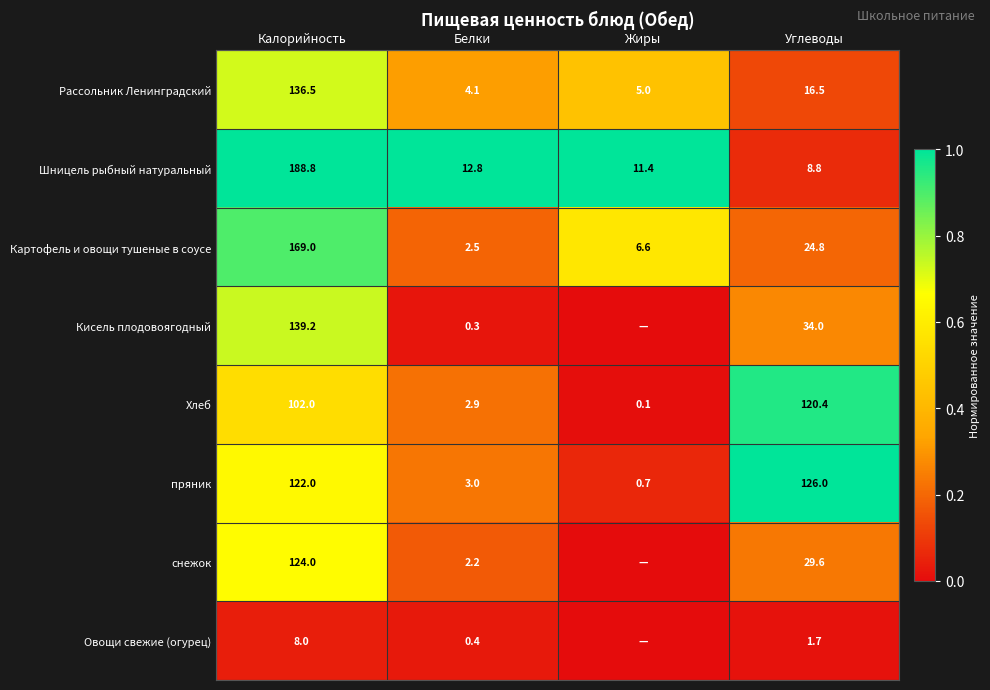

Is it true that снежок equals 0.3 at Углеводы?

False